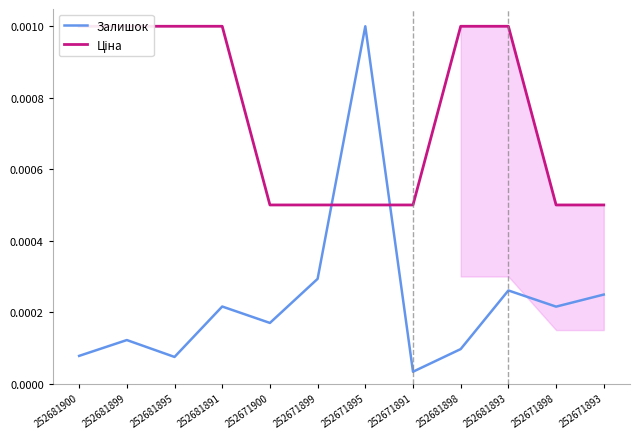

Where is Залишок nearest to the value 0?

252671891